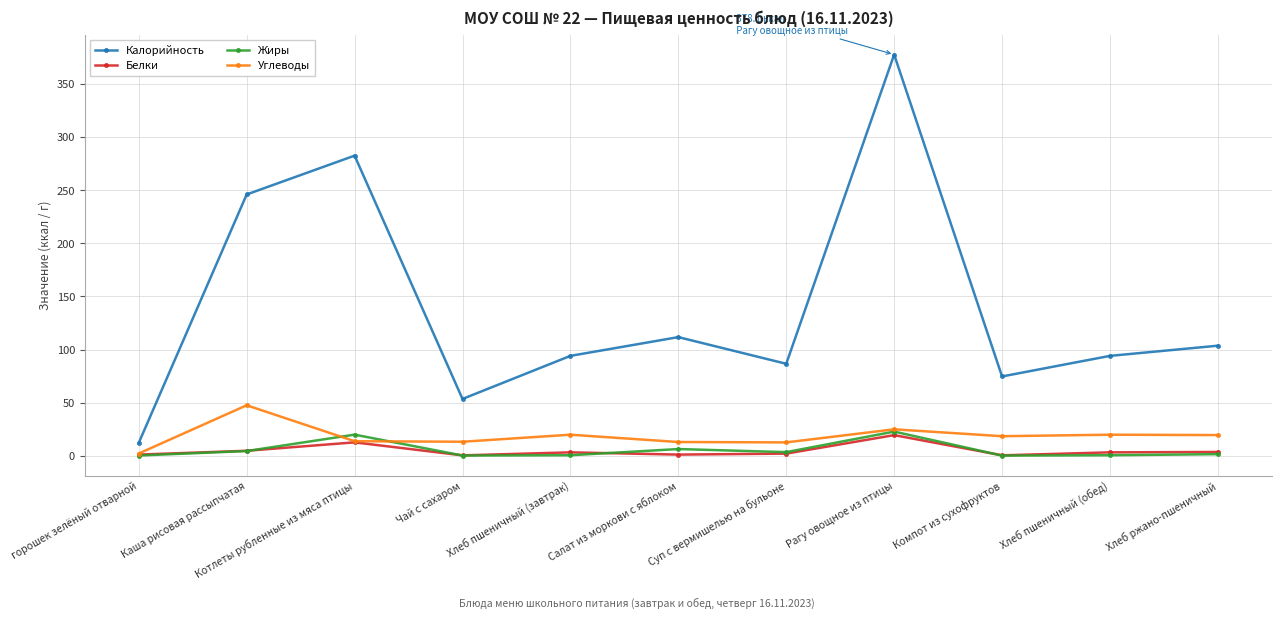

What is the total value across all series at Хлеб пшеничный (завтрак)?

117.0